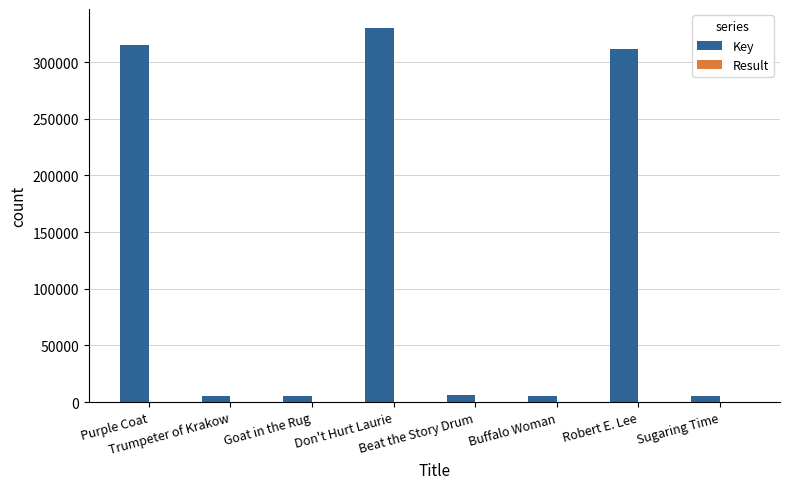

Does the chart contain stacked bars?

No